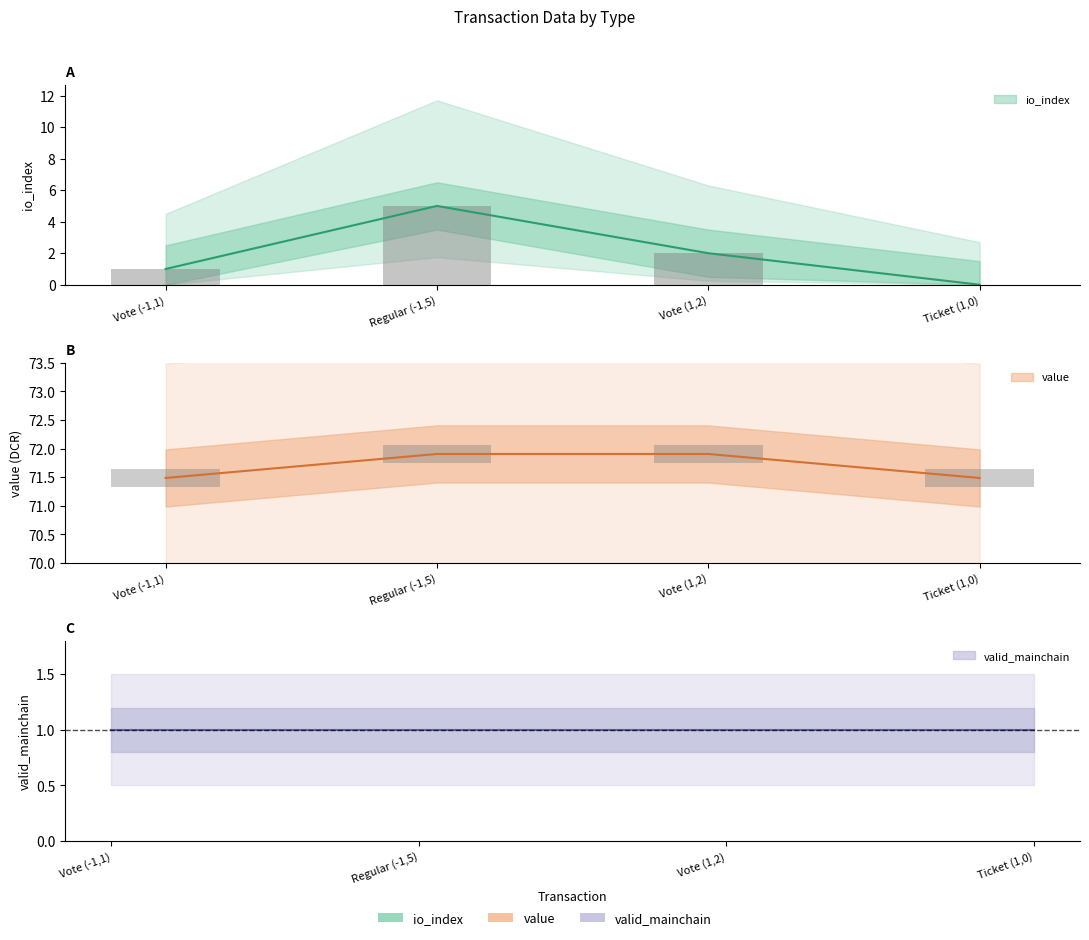

What is the label of the 1st bar from the left?

Vote (-1,1)